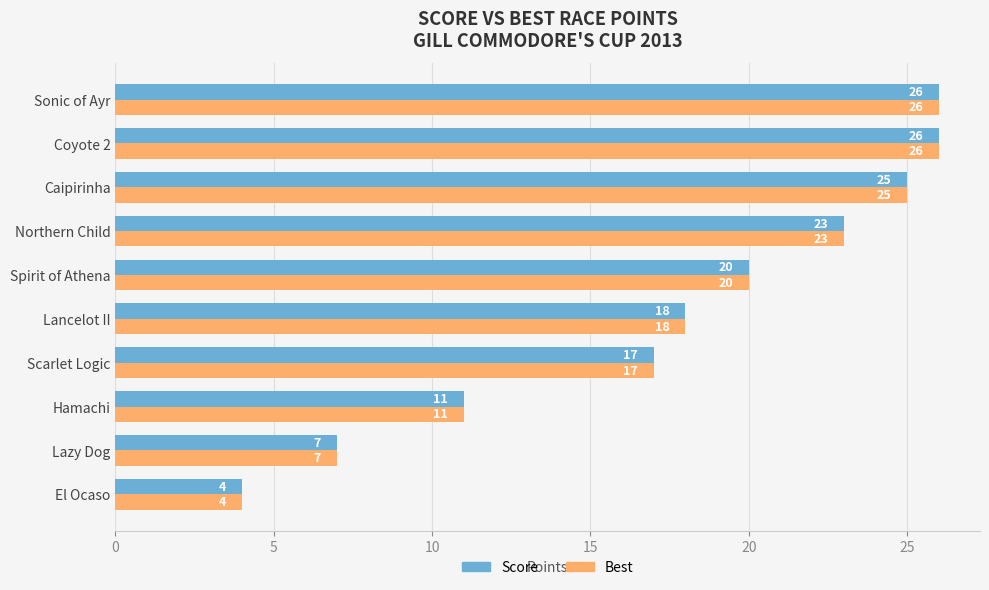

At how many categories does at least one series exceed 15?

7